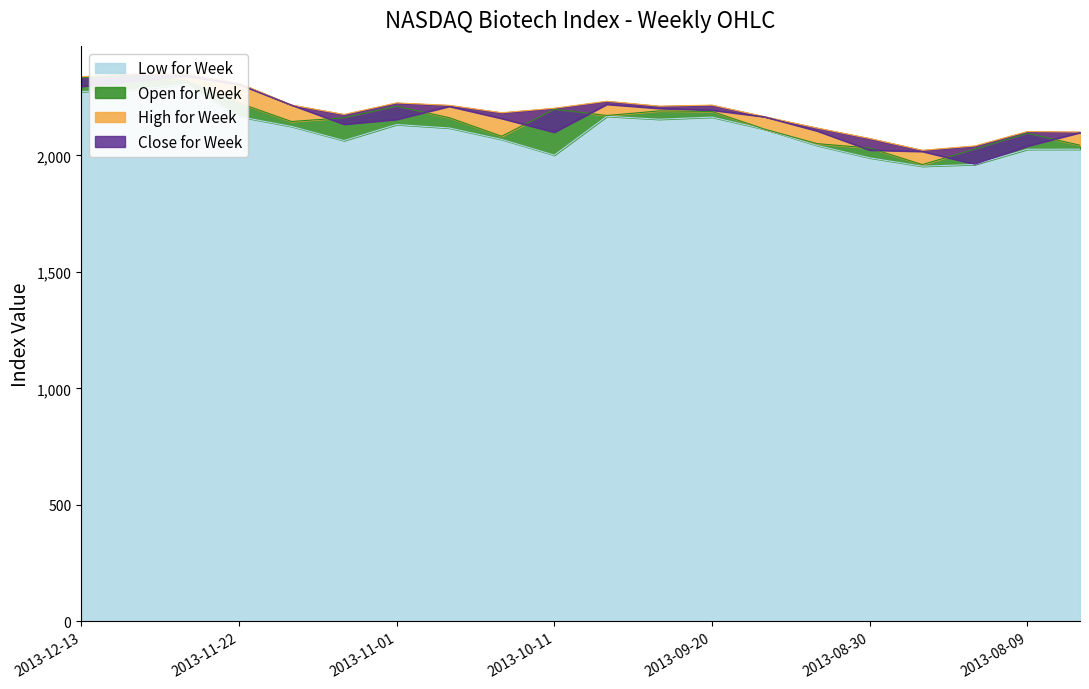

What is the label of the 11th point from the left?

2013-10-04